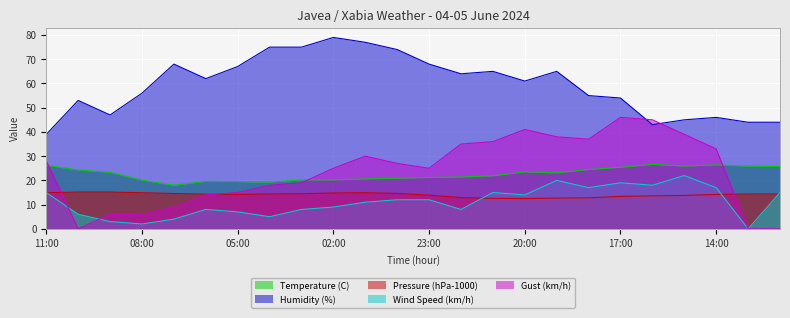

Reading left to right, extract all data points from this chart.

Temperature (C): 11:00=26.2	10:00=24.3	09:00=23.3	08:00=20.1	07:00=18.0	06:00=19.6	05:00=19.5	04:00=19.3	03:00=20.2	02:00=20.2	01:00=20.6	00:00=20.9	23:00=21.2	22:00=21.4	21:00=21.9	20:00=23.5	19:00=23.1	18:00=24.5	17:00=25.4	16:00=26.6	15:00=25.9	14:00=26.4	13:00=25.9	12:00=25.7
Humidity (%): 11:00=39.0	10:00=53.0	09:00=47.0	08:00=56.0	07:00=68.0	06:00=62.0	05:00=67.0	04:00=75.0	03:00=75.0	02:00=79.0	01:00=77.0	00:00=74.0	23:00=68.0	22:00=64.0	21:00=65.0	20:00=61.0	19:00=65.0	18:00=55.0	17:00=54.0	16:00=43.0	15:00=45.0	14:00=46.0	13:00=44.0	12:00=44.0
Pressure (hPa-1000): 11:00=14.9	10:00=15.2	09:00=15.2	08:00=14.9	07:00=14.6	06:00=14.3	05:00=14.2	04:00=14.4	03:00=14.5	02:00=14.8	01:00=14.9	00:00=14.6	23:00=13.9	22:00=12.9	21:00=12.6	20:00=12.5	19:00=12.7	18:00=12.8	17:00=13.4	16:00=13.6	15:00=13.8	14:00=14.2	13:00=14.4	12:00=14.4
Wind Speed (km/h): 11:00=15.0	10:00=6.0	09:00=3.0	08:00=2.0	07:00=4.0	06:00=8.0	05:00=7.0	04:00=5.0	03:00=8.0	02:00=9.0	01:00=11.0	00:00=12.0	23:00=12.0	22:00=8.0	21:00=15.0	20:00=14.0	19:00=20.0	18:00=17.0	17:00=19.0	16:00=18.0	15:00=22.0	14:00=17.0	13:00=0.0	12:00=15.0
Gust (km/h): 11:00=28.0	10:00=0.0	09:00=6.0	08:00=6.0	07:00=9.0	06:00=14.0	05:00=15.0	04:00=18.0	03:00=19.0	02:00=25.0	01:00=30.0	00:00=27.0	23:00=25.0	22:00=35.0	21:00=36.0	20:00=41.0	19:00=38.0	18:00=37.0	17:00=46.0	16:00=45.0	15:00=39.0	14:00=33.0	13:00=0.0	12:00=0.0